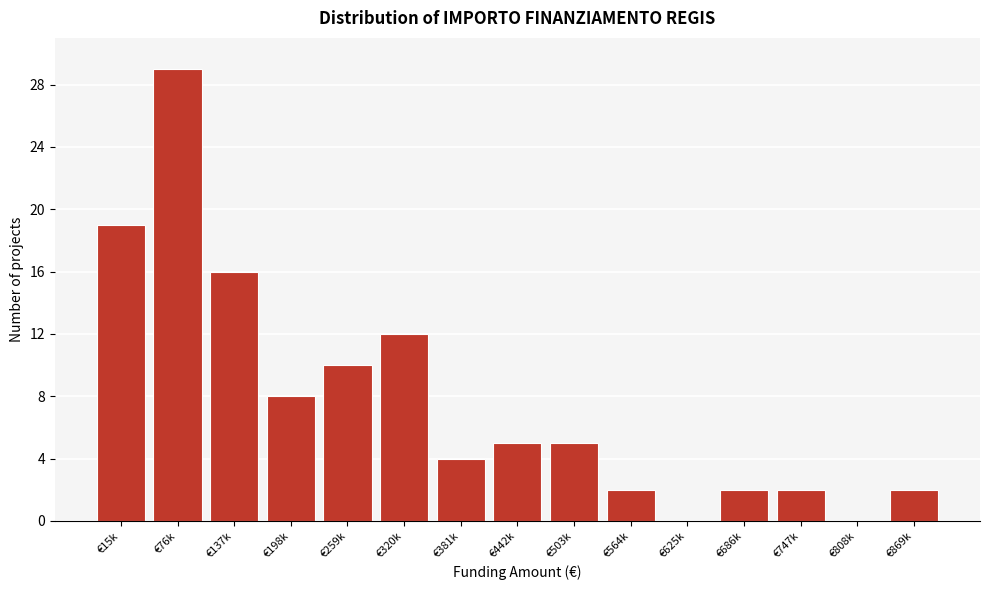

Reading left to right, extract all data points from this chart.

€15k=19	€76k=29	€137k=16	€198k=8	€259k=10	€320k=12	€381k=4	€442k=5	€503k=5	€564k=2	€625k=0	€686k=2	€747k=2	€808k=0	€869k=2